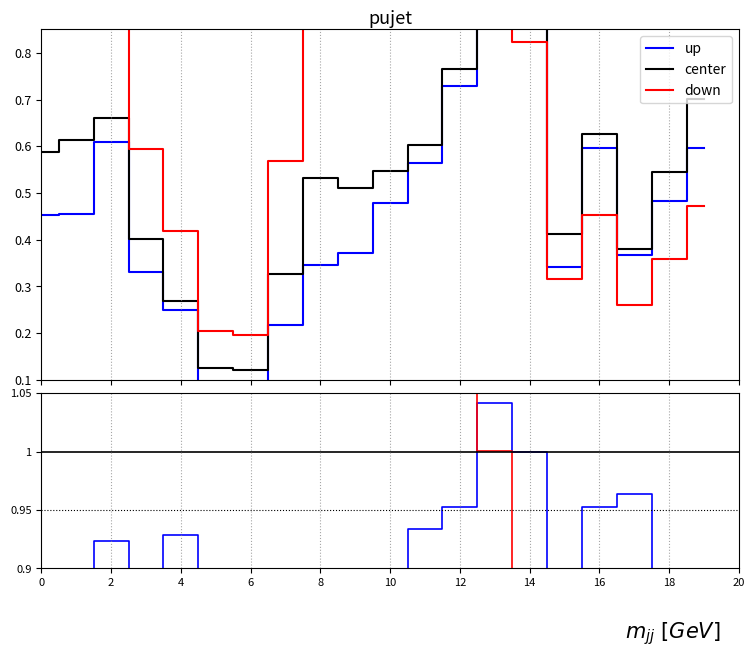

What is the minimum value shown in the chart?

0.1